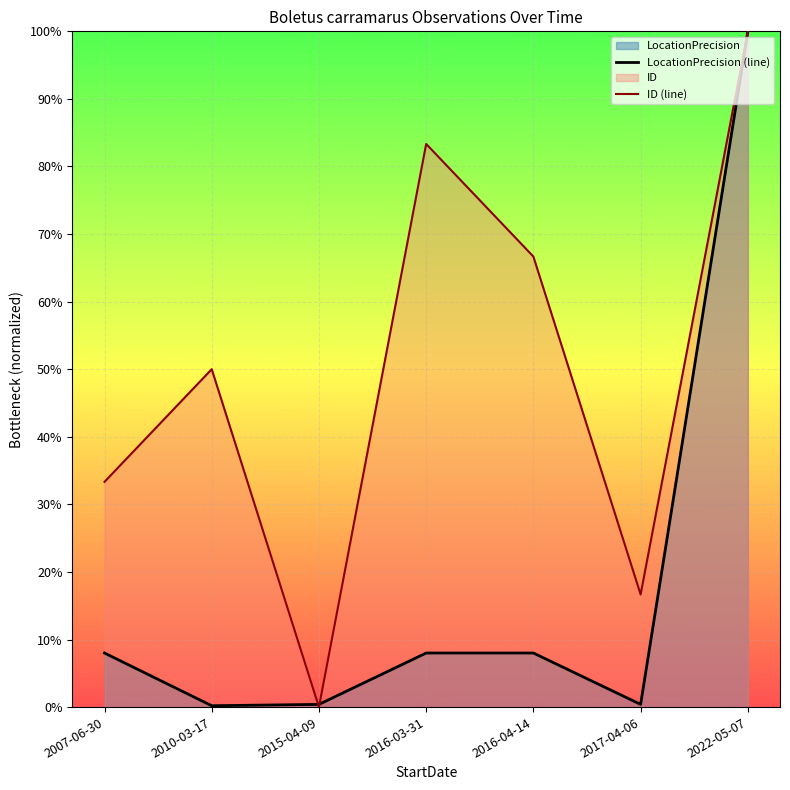

What is the average value of the LocationPrecision (line) series?

0.2